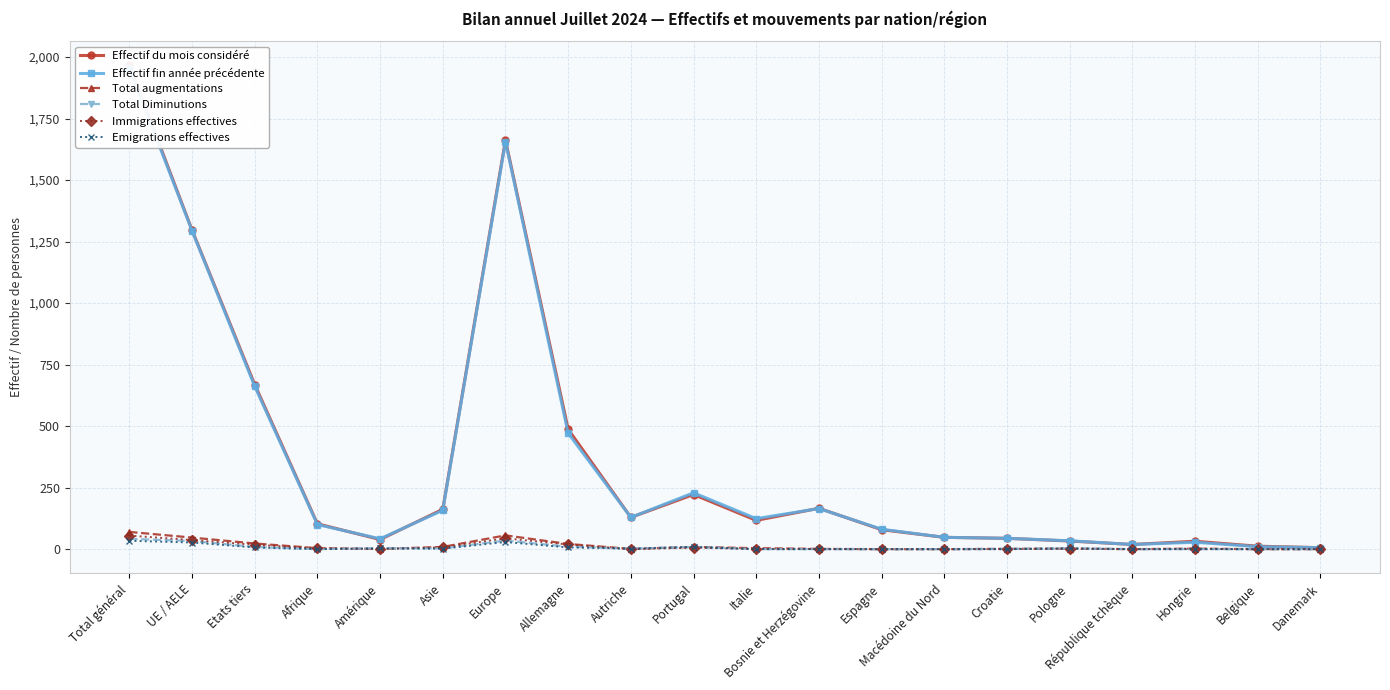

What is the value of the Effectif du mois considéré point at the 11th from the left?

117